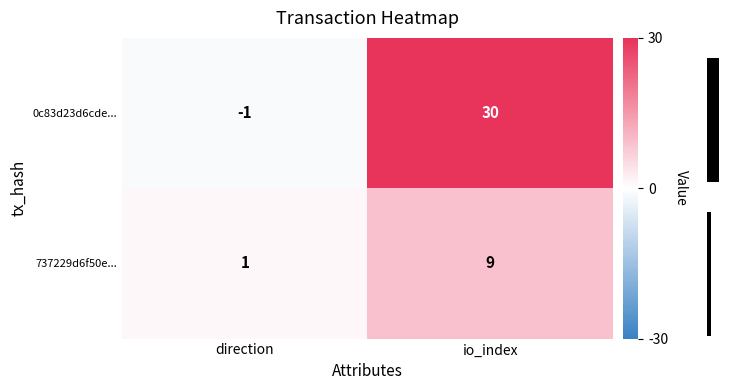

How many 737229d6f50e... values are between 1 and 9?

2